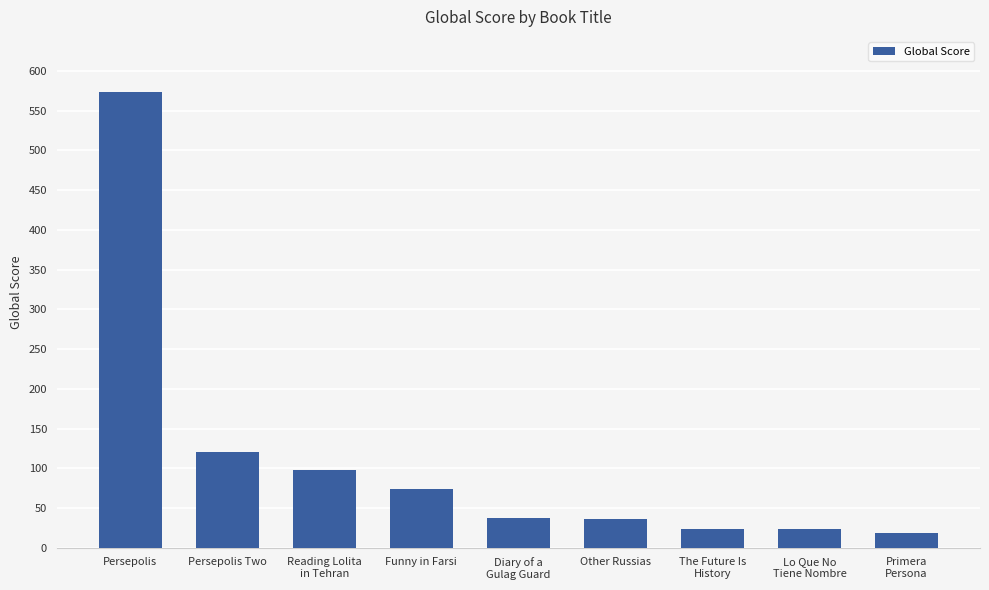

What is the label of the 4th bar from the right?

Other Russias